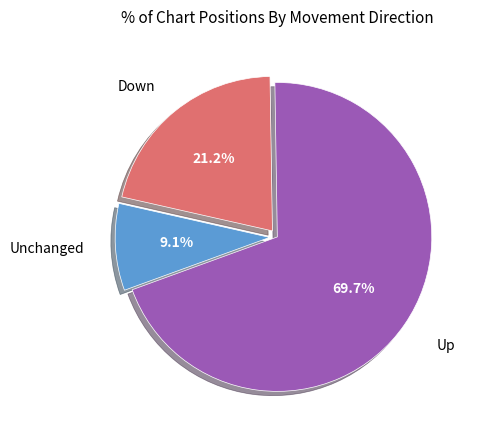

Is there a majority slice in this chart?

Yes